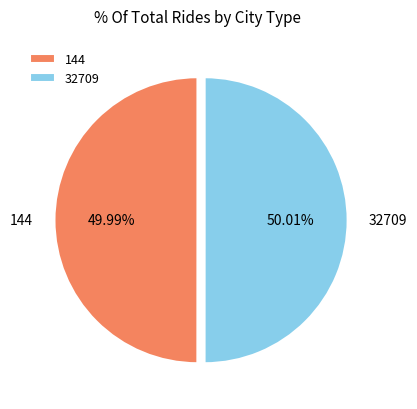

Is it true that 144 is 55% of the pie?

False